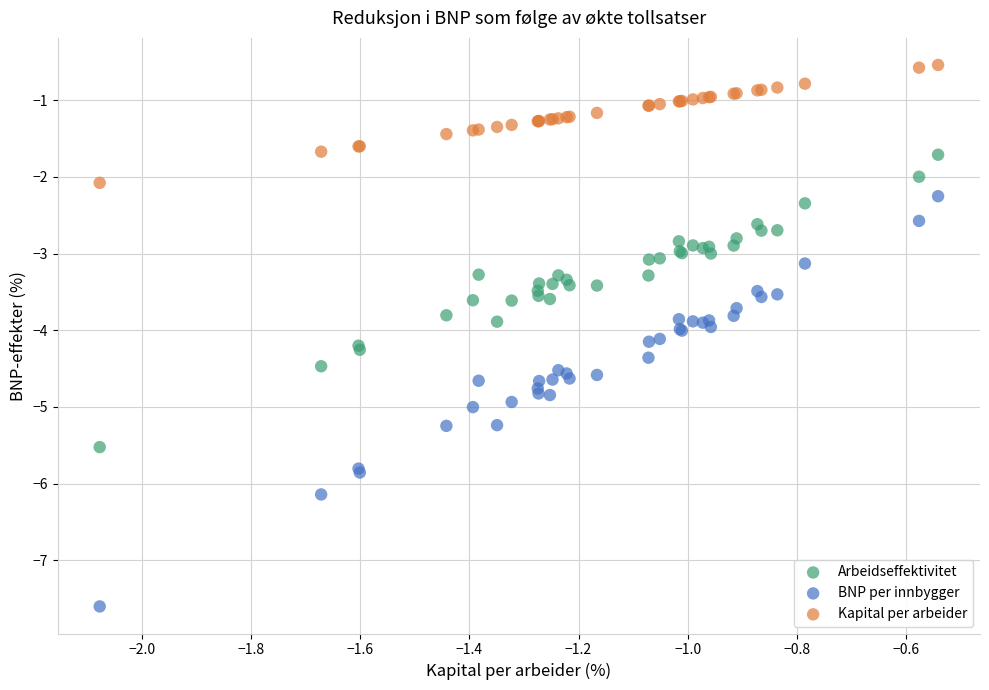

Which series contains the highest Y value?

Kapital per arbeider